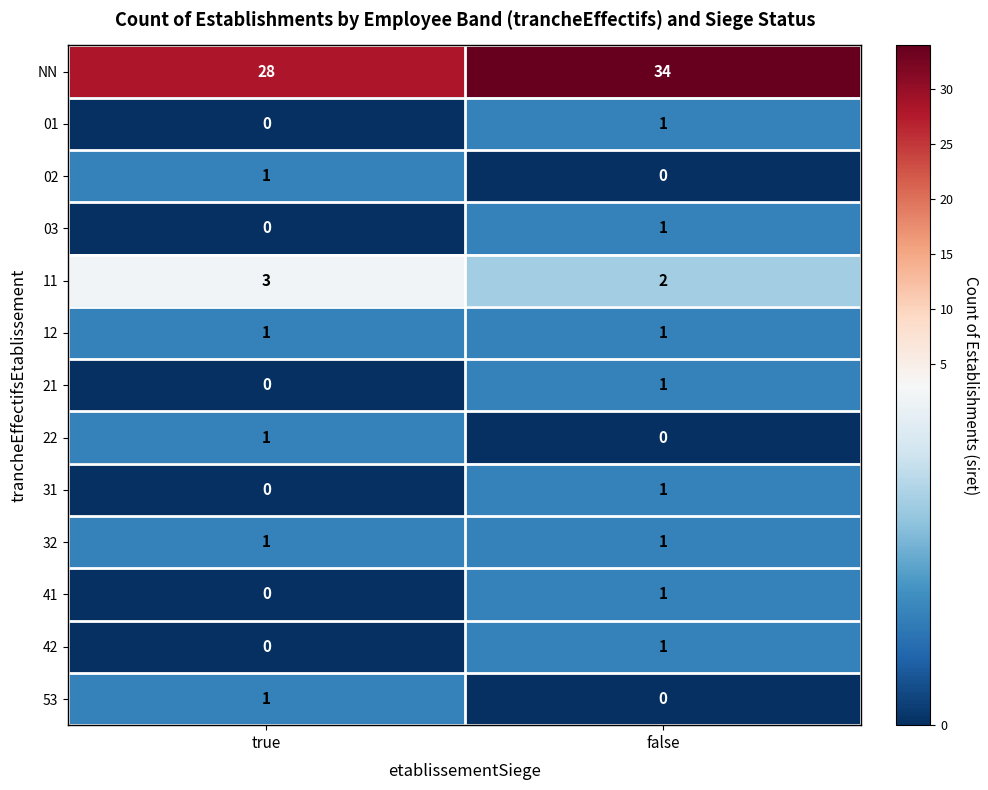

At how many categories does at least one series exceed 12?

2